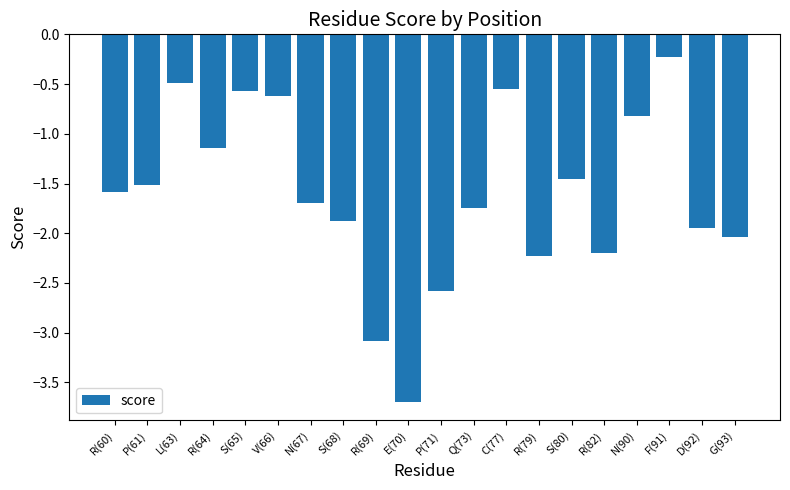

Is it true that the value at S(68) is -1.9?

True